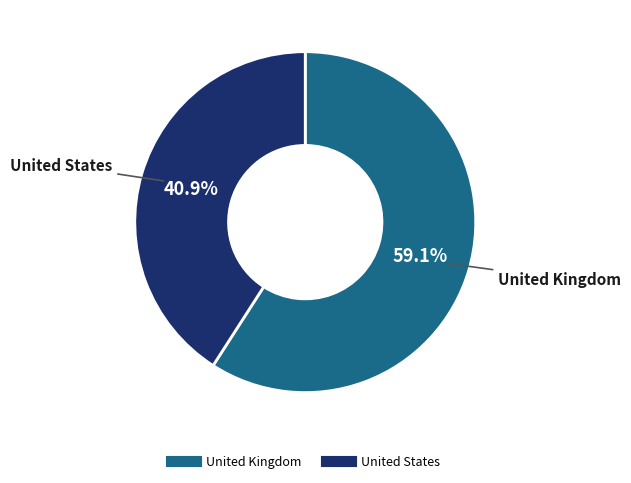

Count the number of slices in the pie.

2